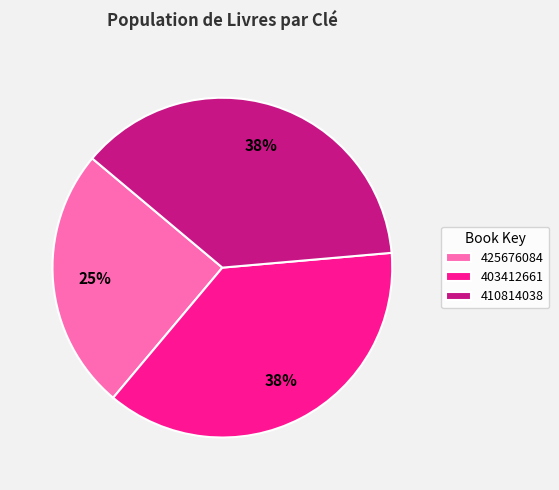

To the nearest percent, what percentage of the pie is 425676084?

25%